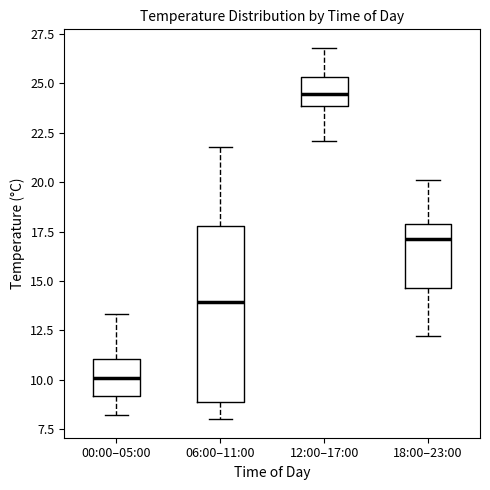

Where does the upper whisker of the box for 00:00–05:00 end on the y-axis? The values are not printed on the chart, so give them approximately, as read against the axis.

13.5